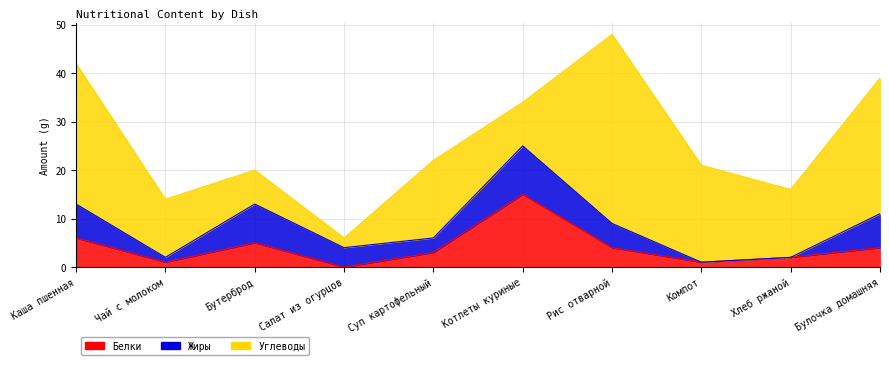

Does the chart display data point markers on the line(s)?

No